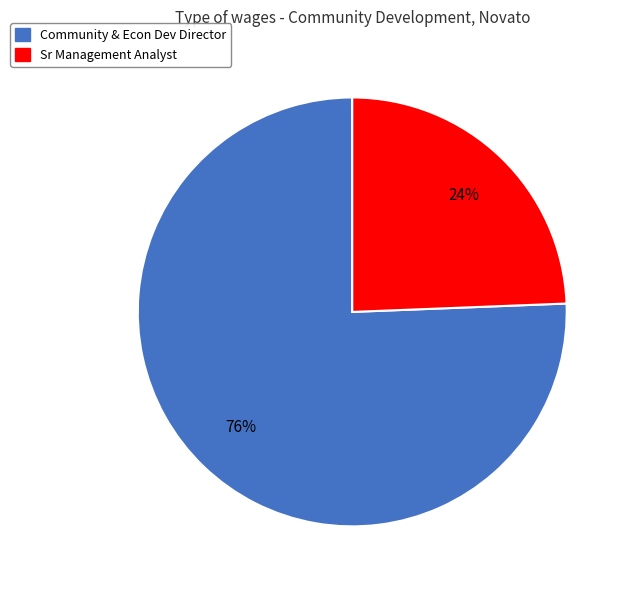

To the nearest percent, what is the combined percentage of Community & Econ Dev Director and Sr Management Analyst?

100%